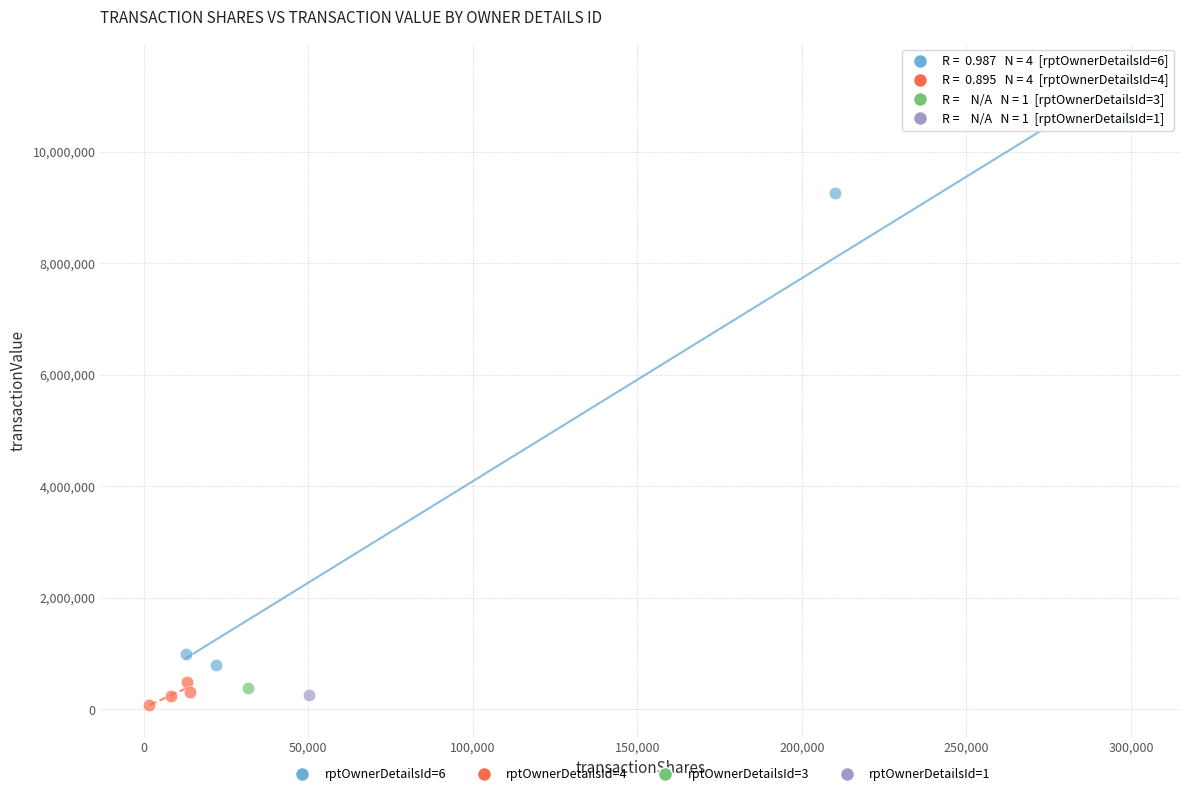

Which series contains the highest Y value?

rptOwnerDetailsId=6